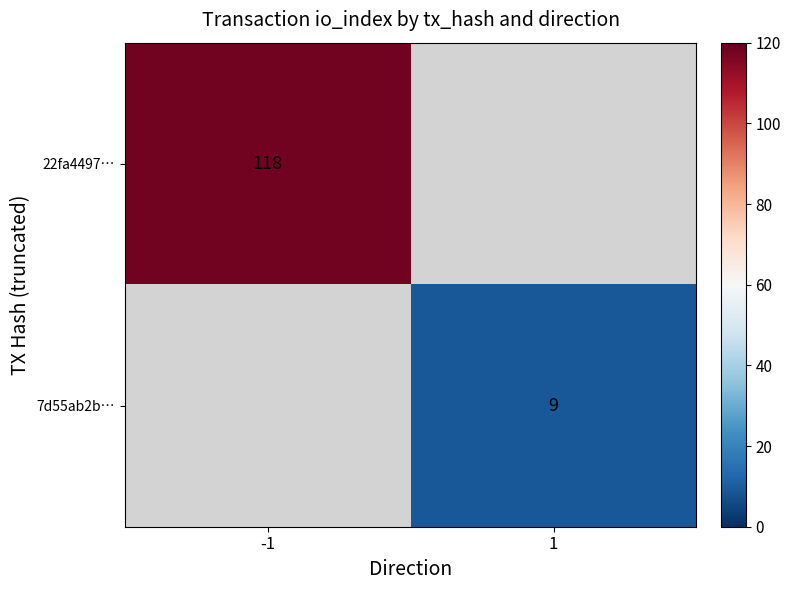

The value of 7d55ab2b… at 1 is 9. True or false?

True